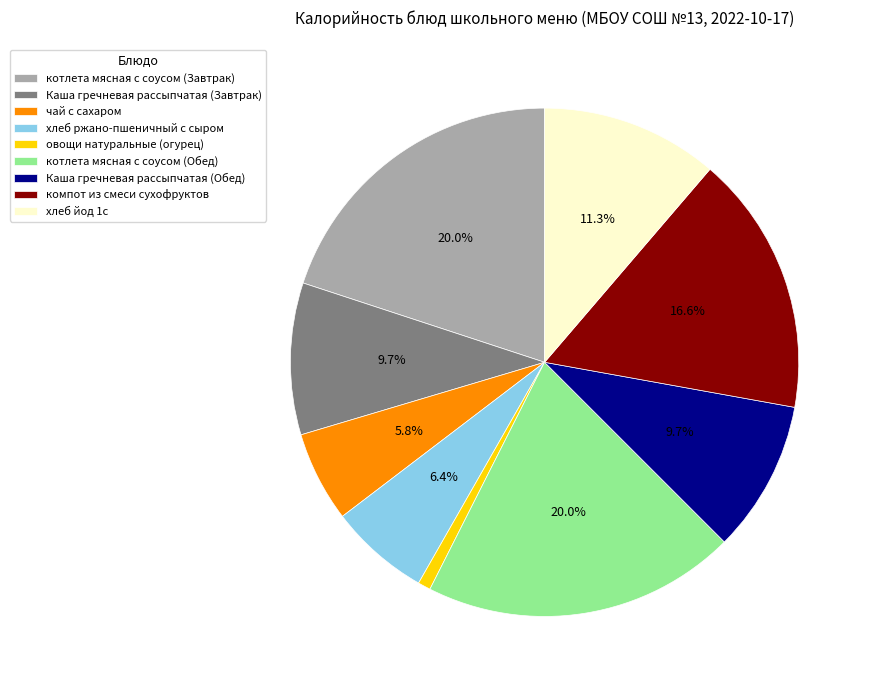

What percentage is NOT represented by хлеб ржано-пшеничный с сыром?

93.6%